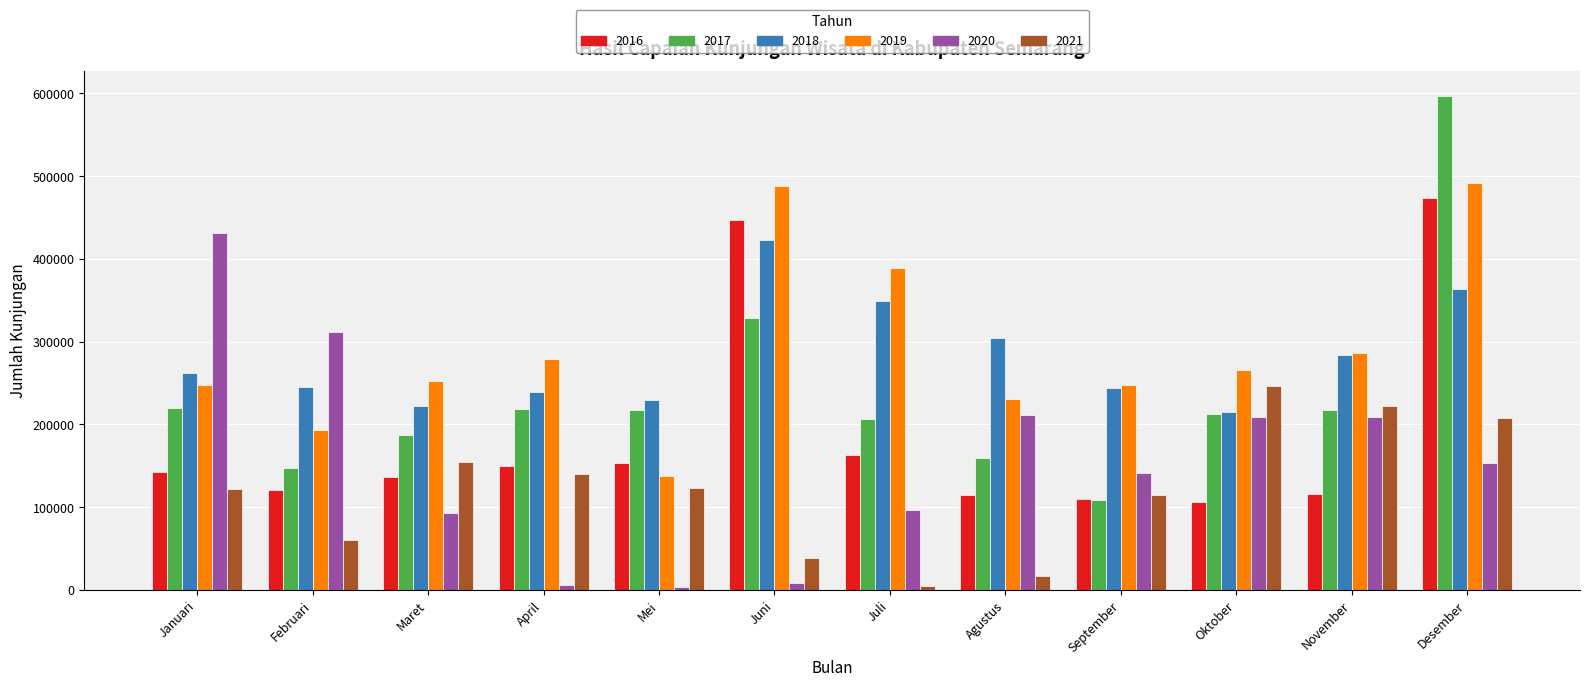

Is it true that 2021 equals 69686 at Juni?

False